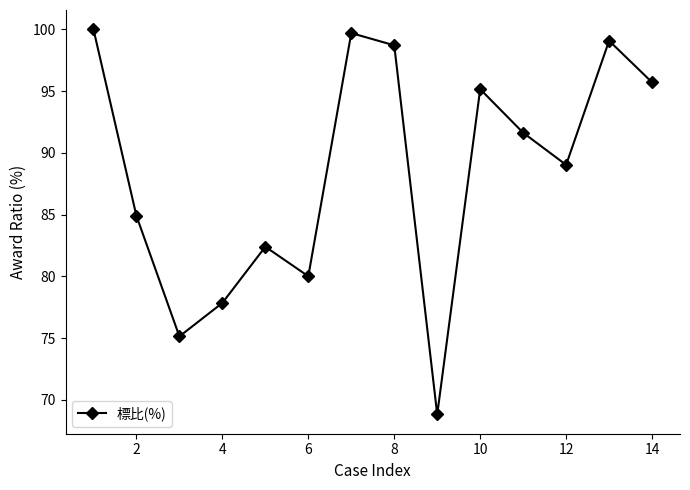

What is the difference between the second highest and second lowest values?

24.6